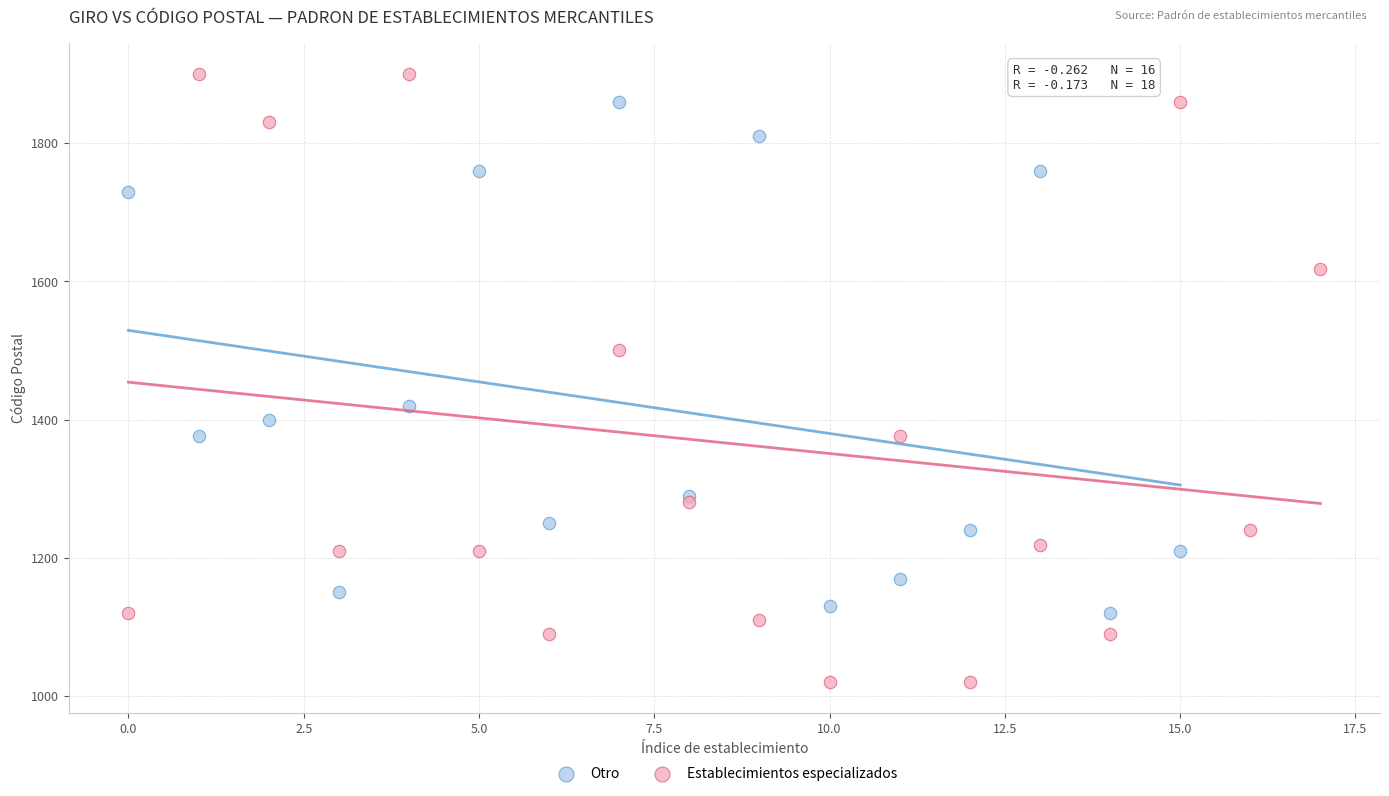

Which series contains the highest Y value?

Establecimientos especializados